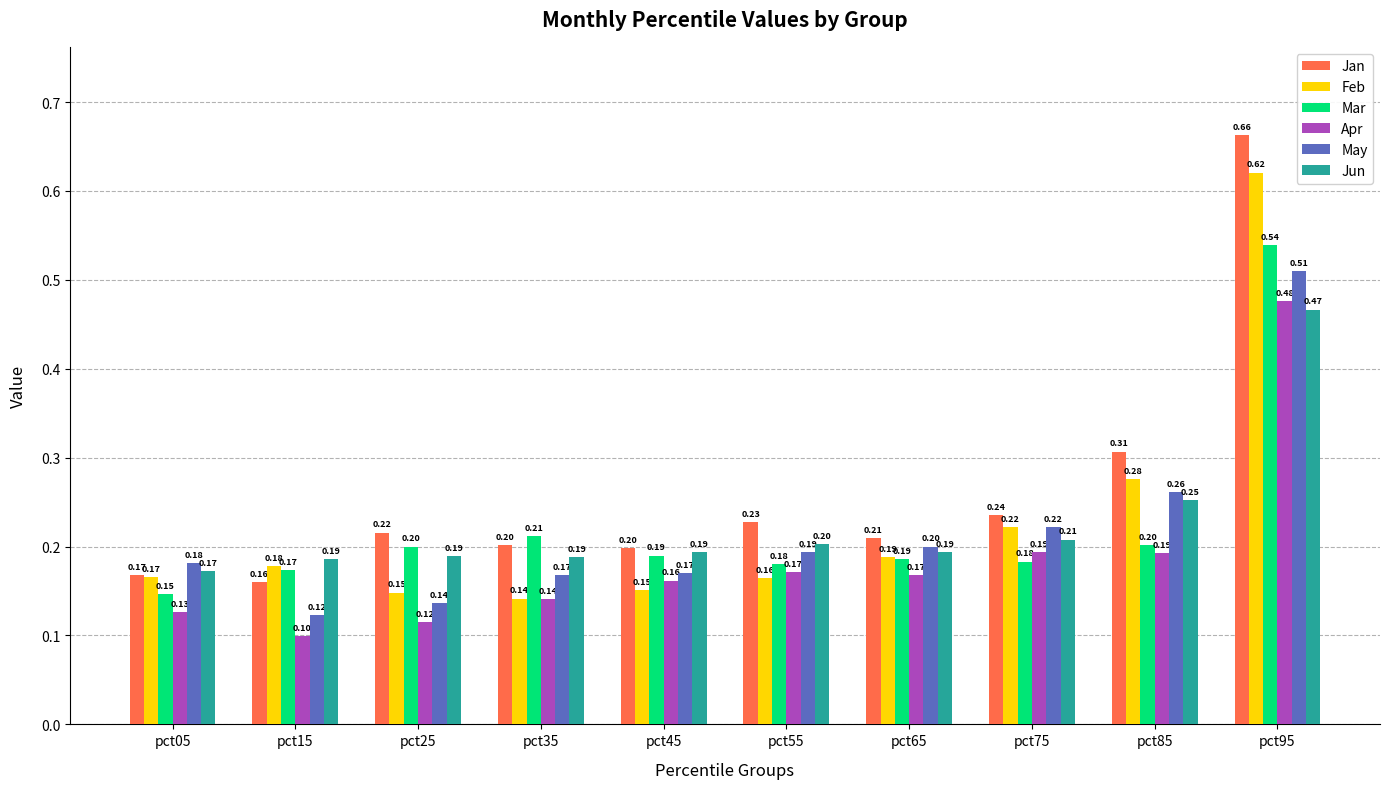

What is the value of the Mar bar at the 9th from the left?

0.2